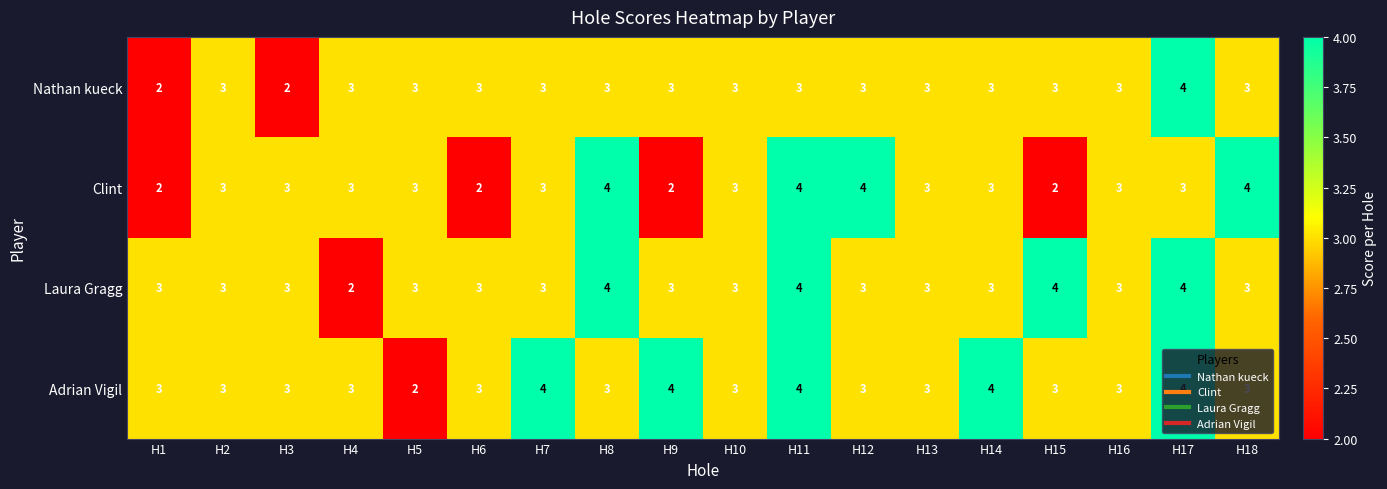

At how many categories does at least one series exceed 2?

18